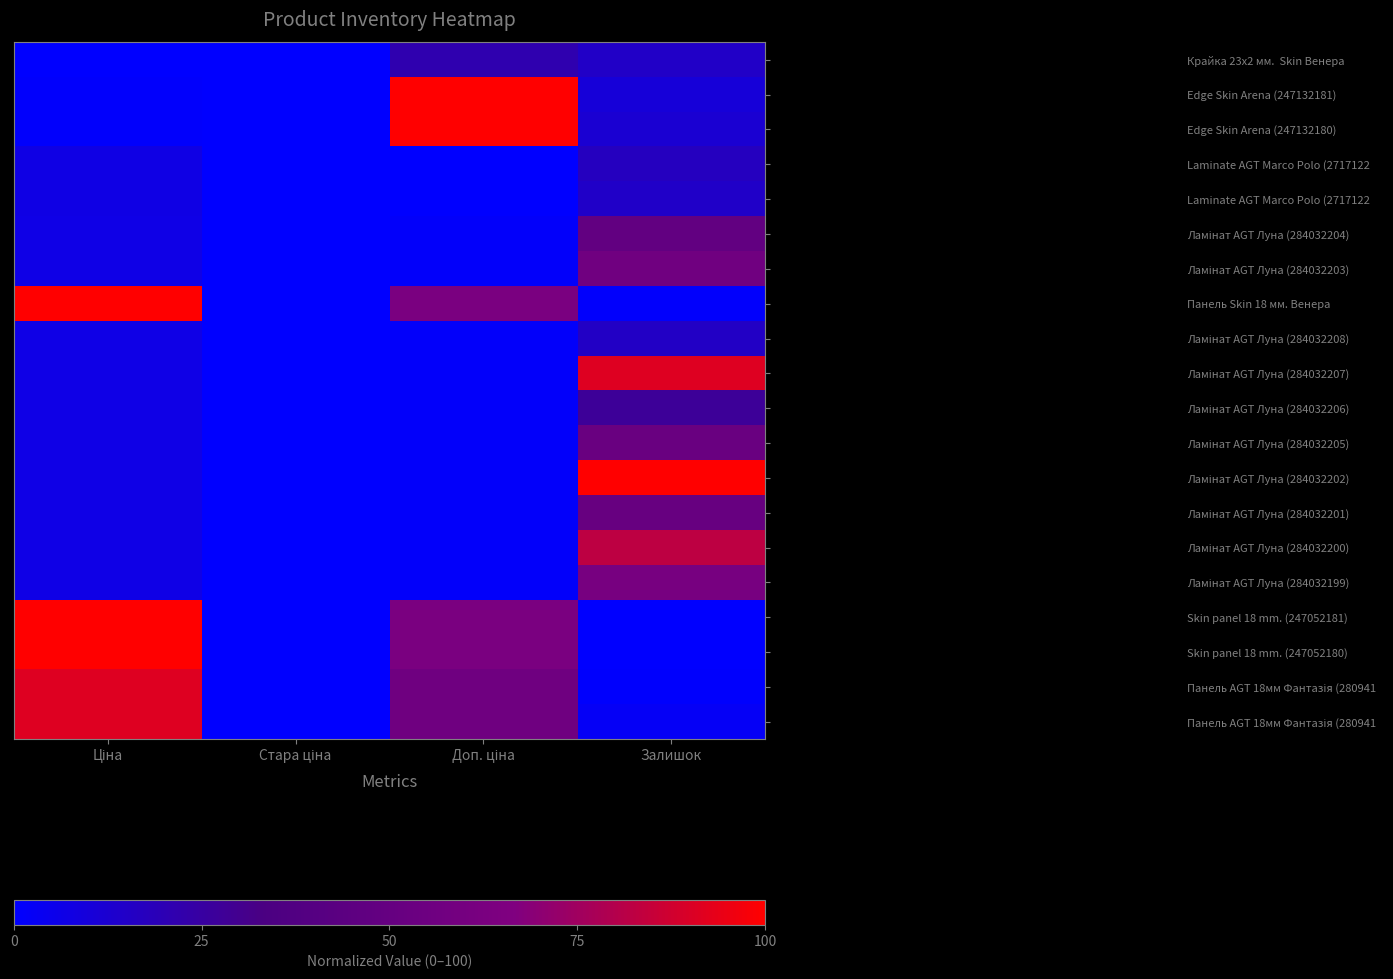

What is the difference between the highest and lowest values at Доп. ціна?

100.0